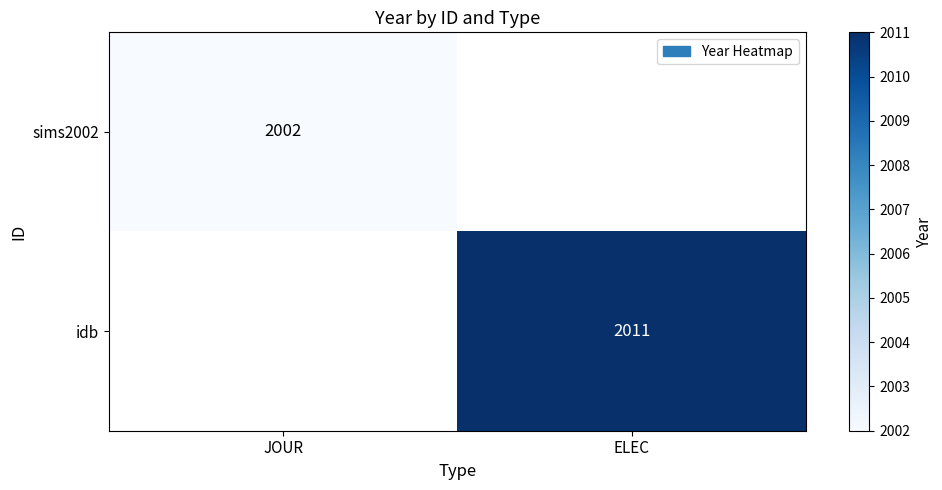

The value of idb at ELEC is 2011. True or false?

True